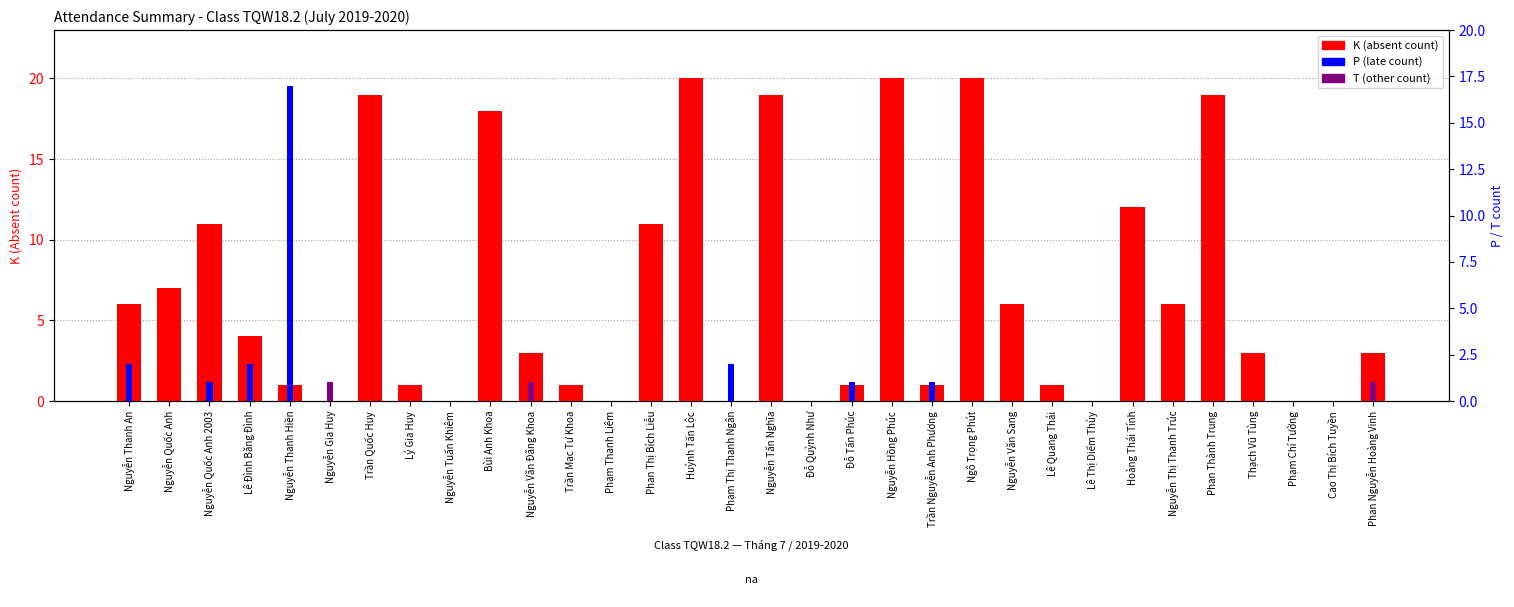

What is the sum of all K (absent) values?

213